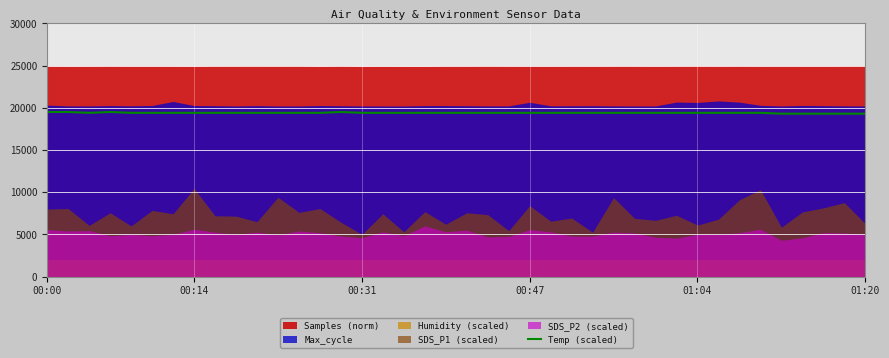

Reading right to left, extract all data points from this chart.

19300	19300	19300	19300	19300	19400	19400	19400	19400	19400	19400	19400	19400	19400	19400	19400	19400	19400	19400	19400	19400	19400	19400	19400	19400	19500	19400	19400	19400	19400	19400	19400	19400	19400	19400	19400	19500	19400	19500	19500